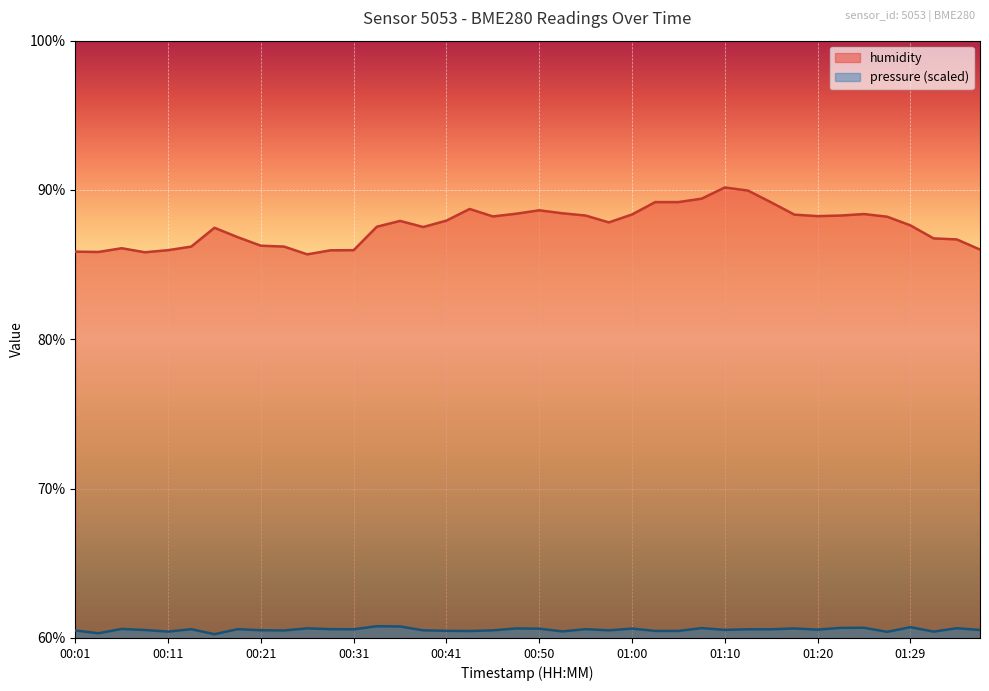

List the labels in order of humidity value, smallest first.

00:26, 00:08, 00:04, 00:01, 00:28, 00:11, 00:31, 01:36, 00:06, 00:14, 00:23, 00:21, 01:34, 01:32, 00:19, 00:16, 00:38, 00:33, 01:29, 00:58, 00:36, 00:41, 01:27, 00:46, 01:20, 00:55, 01:22, 01:17, 01:00, 01:24, 00:48, 00:53, 00:50, 00:43, 01:15, 01:03, 01:05, 01:07, 01:12, 01:10